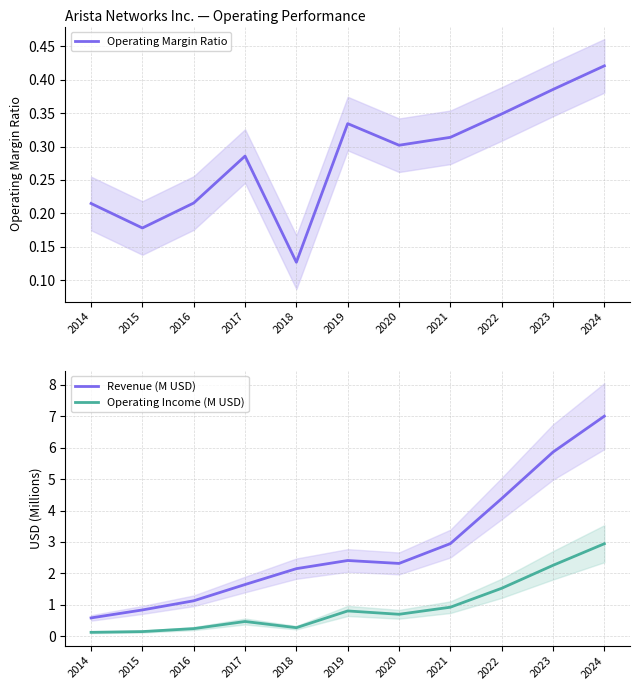

Which has a higher value, 2020 or 2014?

2020